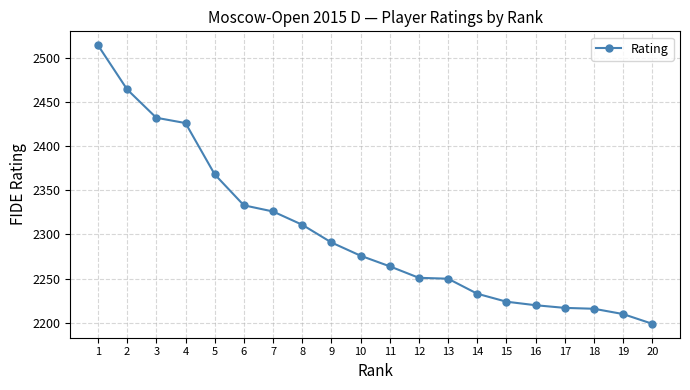

Does the chart have visible grid lines?

Yes